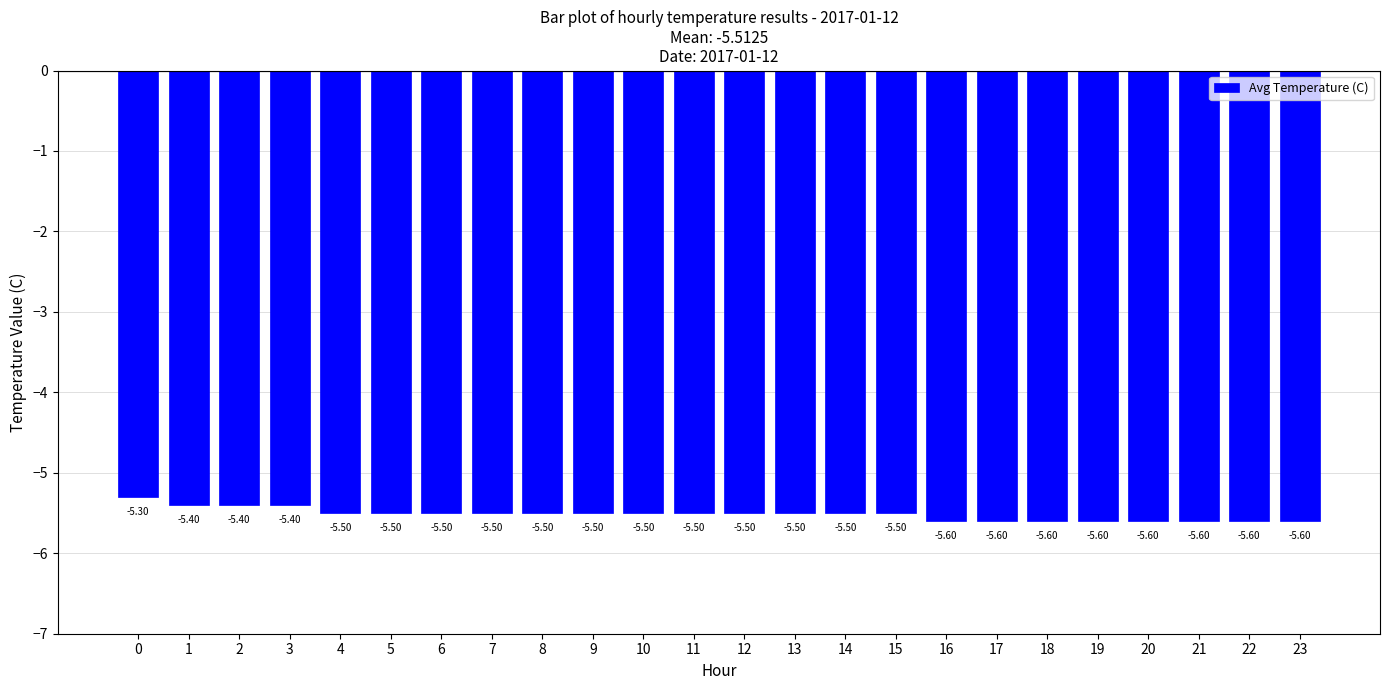

Count the number of data series in this chart.

1